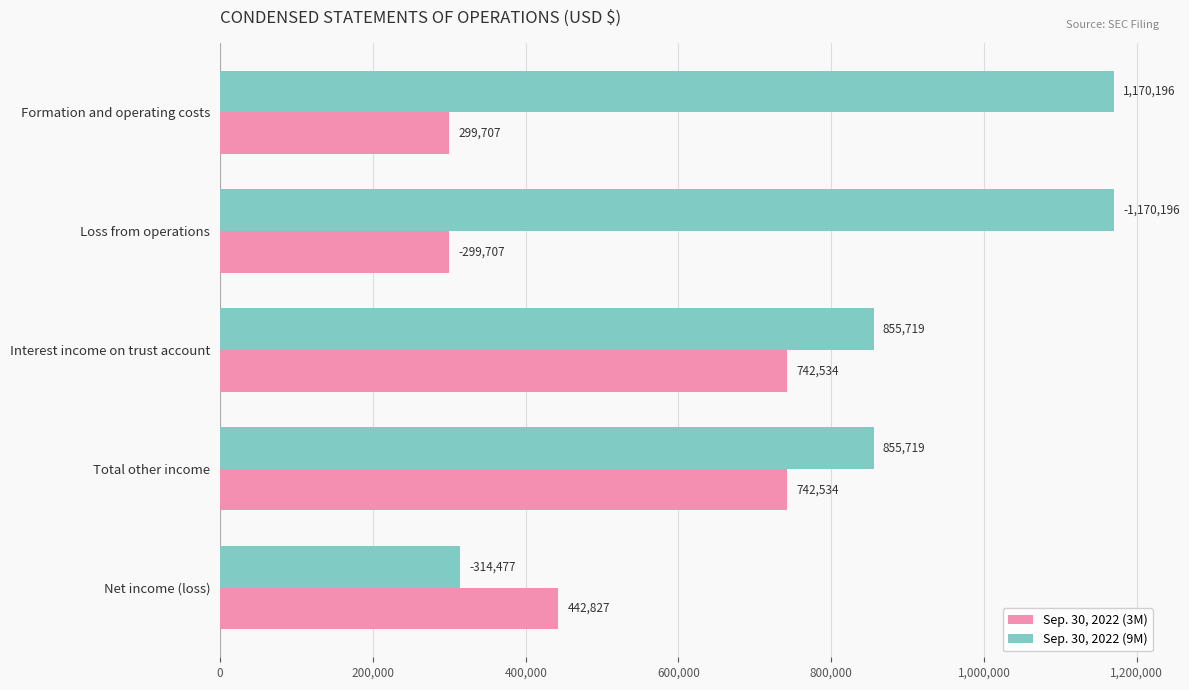

List the series in order of their overall mean, lowest first.

Sep. 30, 2022 (3M), Sep. 30, 2022 (9M)